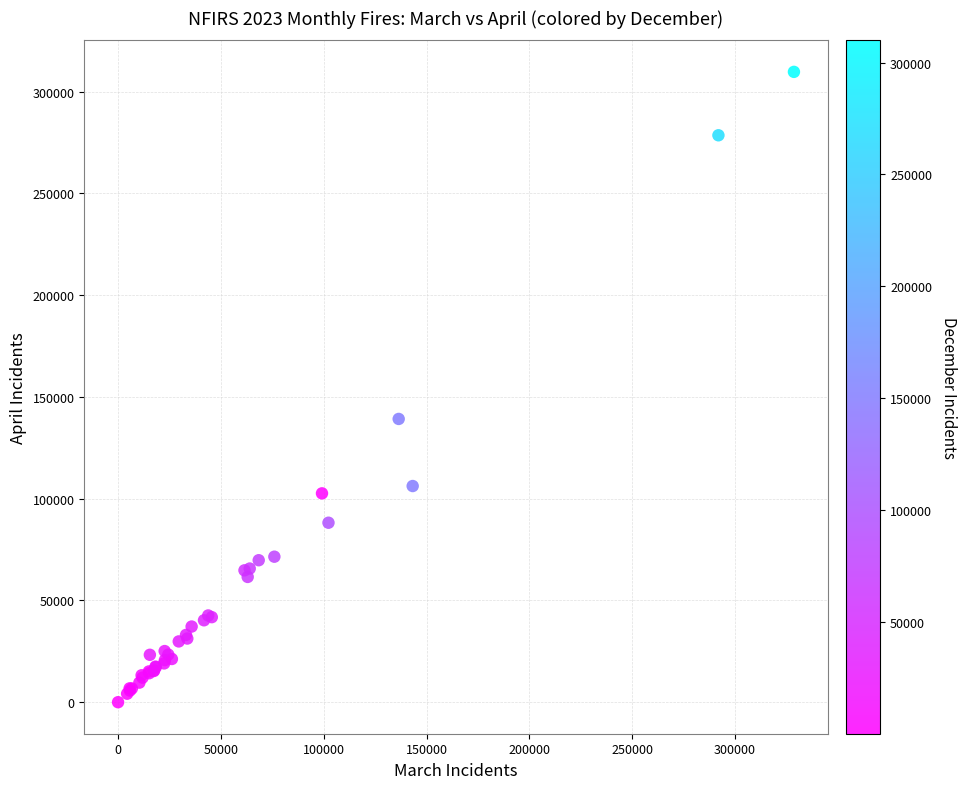

What Y value in the scatter plot is closest to 154833?

139162